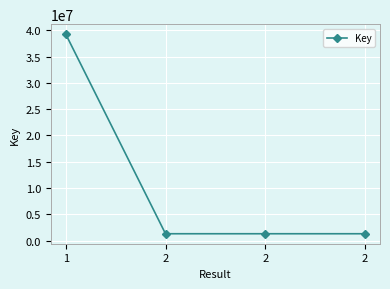

How many data points are above 1293950?

1